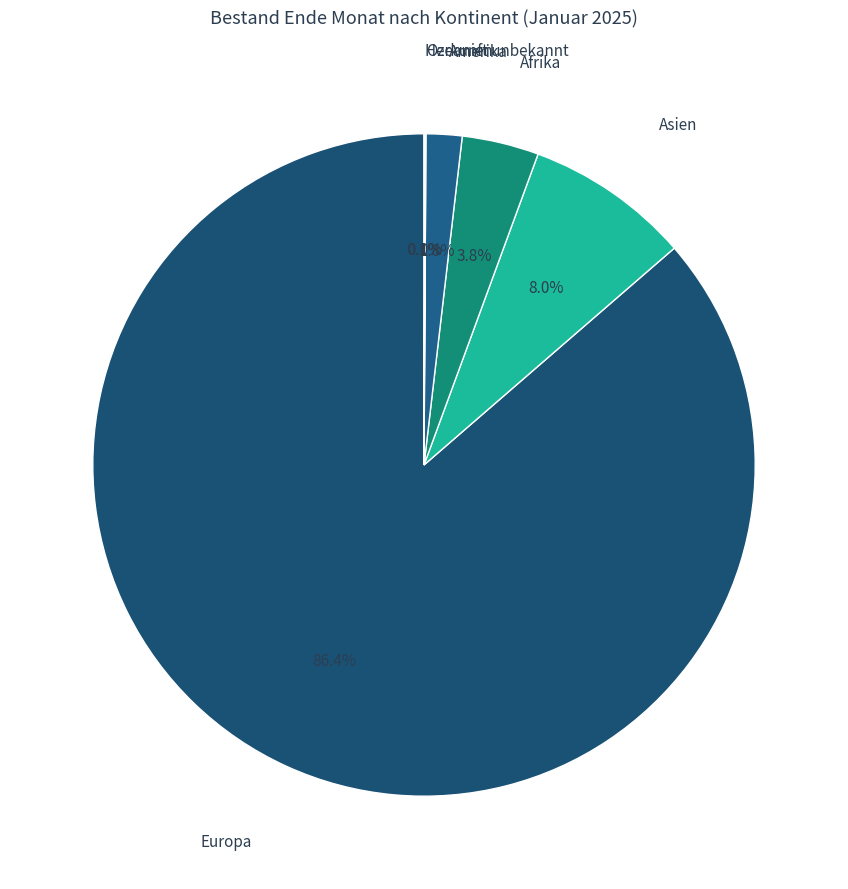

To the nearest percent, what portion does Asien represent?

8%